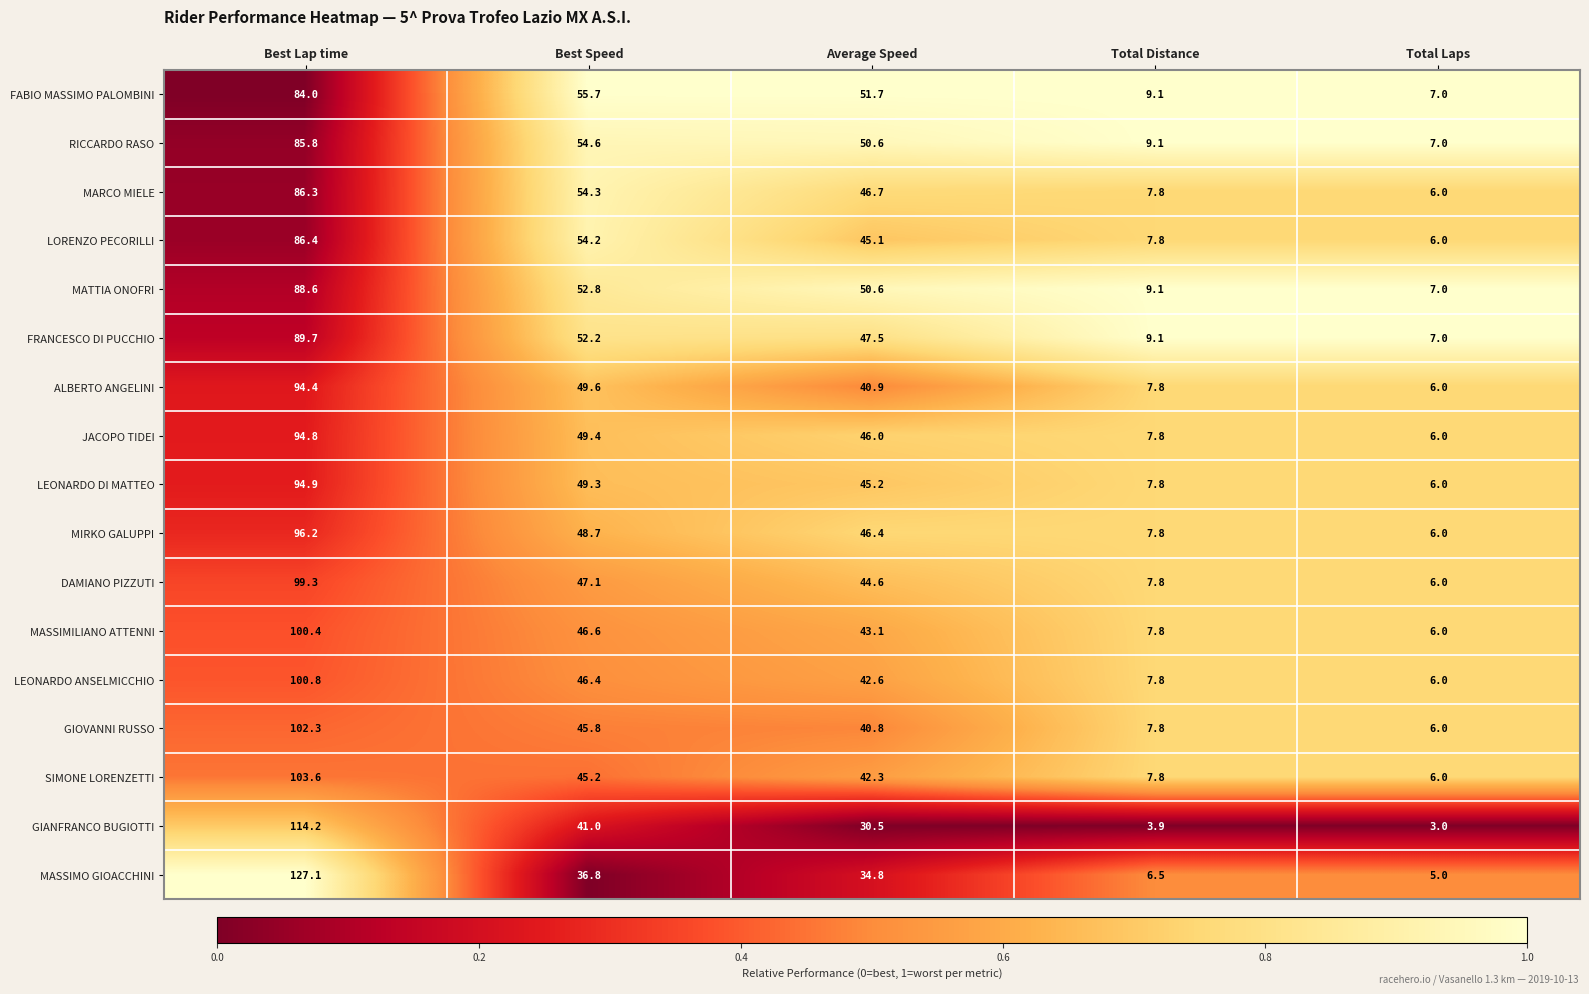

At Best Speed, list the series in order from largest to smallest.

FABIO MASSIMO PALOMBINI, RICCARDO RASO, MARCO MIELE, LORENZO PECORILLI, MATTIA ONOFRI, FRANCESCO DI PUCCHIO, ALBERTO ANGELINI, JACOPO TIDEI, LEONARDO DI MATTEO, MIRKO GALUPPI, DAMIANO PIZZUTI, MASSIMILIANO ATTENNI, LEONARDO ANSELMICCHIO, GIOVANNI RUSSO, SIMONE LORENZETTI, GIANFRANCO BUGIOTTI, MASSIMO GIOACCHINI